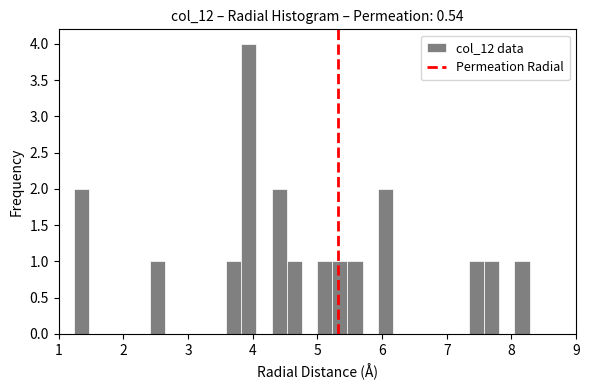

Around what value on the x-axis is the tallest bar? Give the approximate position of its centre, as read against the axis.

3.9